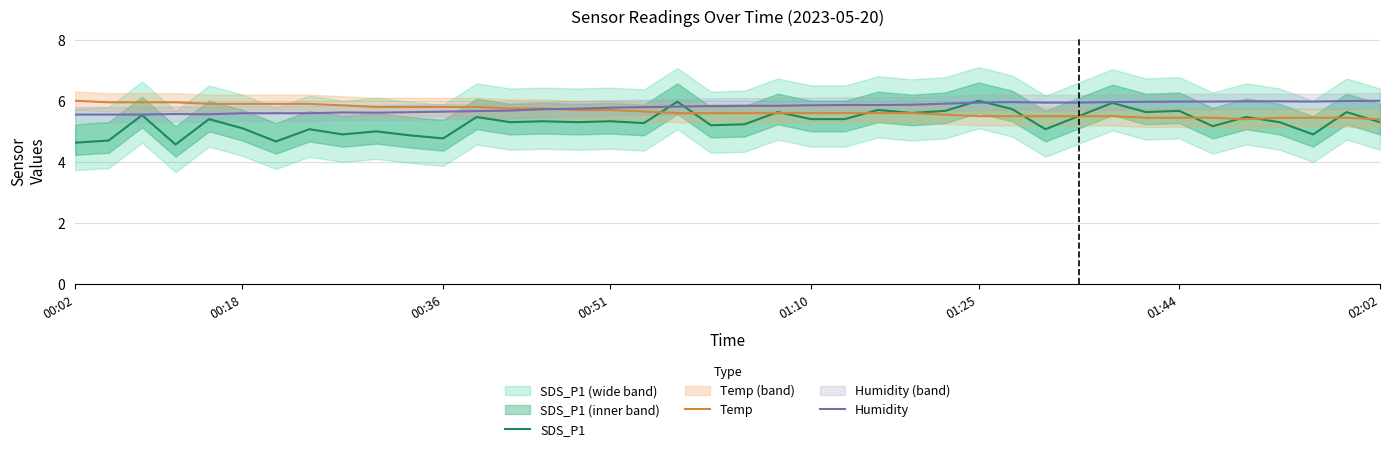

The value of Humidity at 00:02 is 5.5. True or false?

True